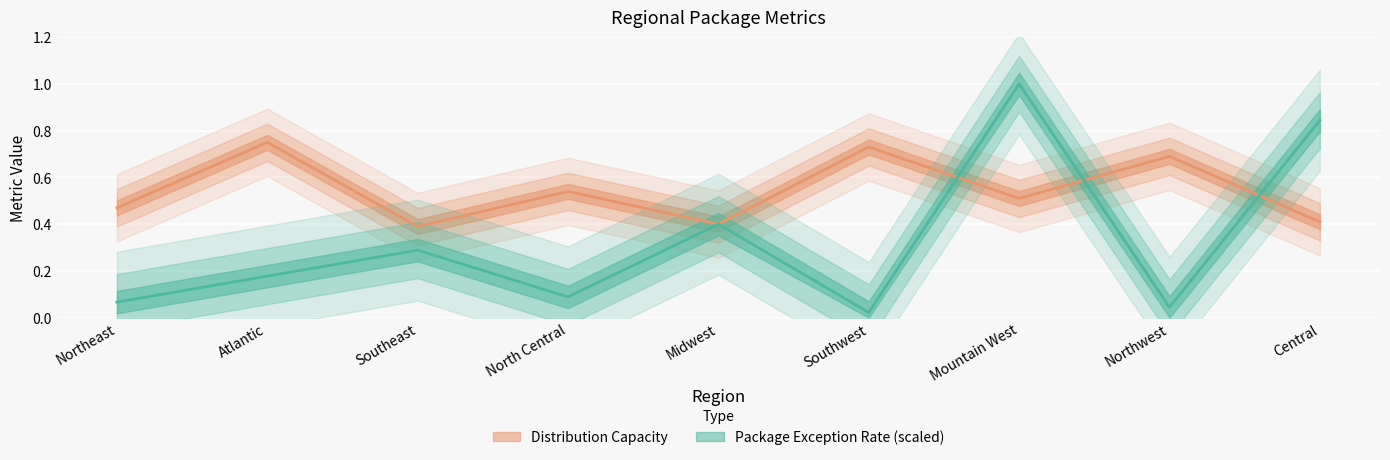

What is the label of the 2nd point from the right?

Northwest